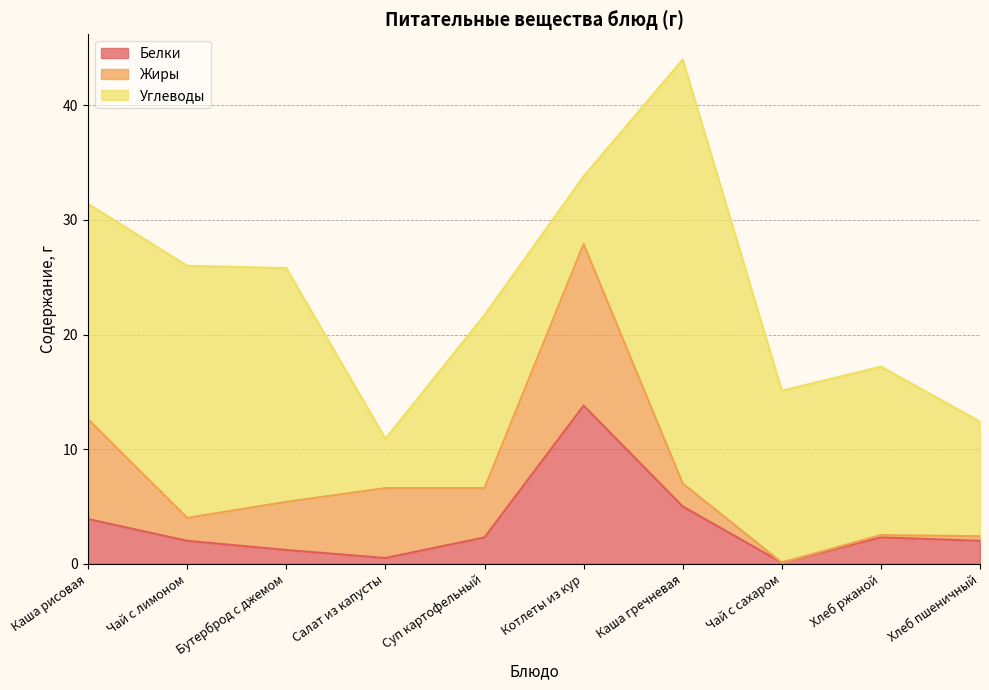

What is the approximate value of Жиры at Хлеб ржаной?

0.2